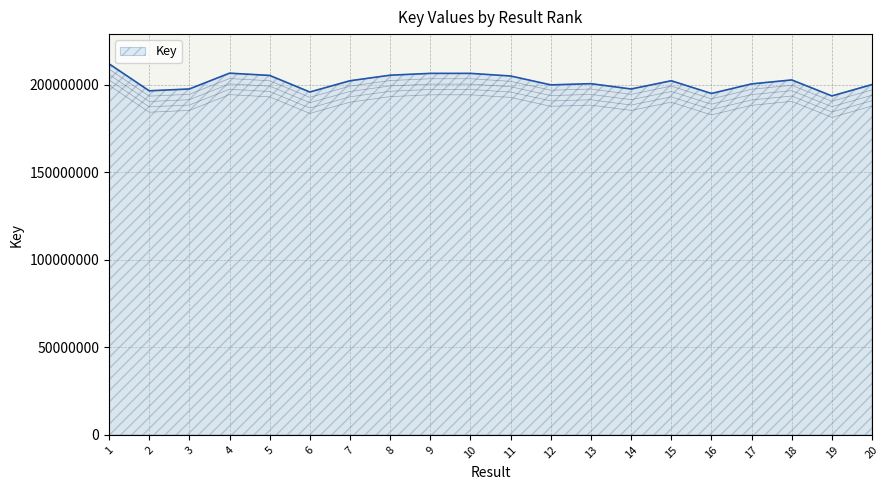

Reading left to right, list all the values displayed in this chart.

1=211970136	2=196552743	3=197585241	4=206611209	5=205327818	6=195865413	7=202287625	8=205456148	9=206496393	10=206495493	11=205001999	12=199931145	13=200614032	14=197584953	15=202283374	16=195019722	17=200487428	18=202747907	19=193618529	20=200120234